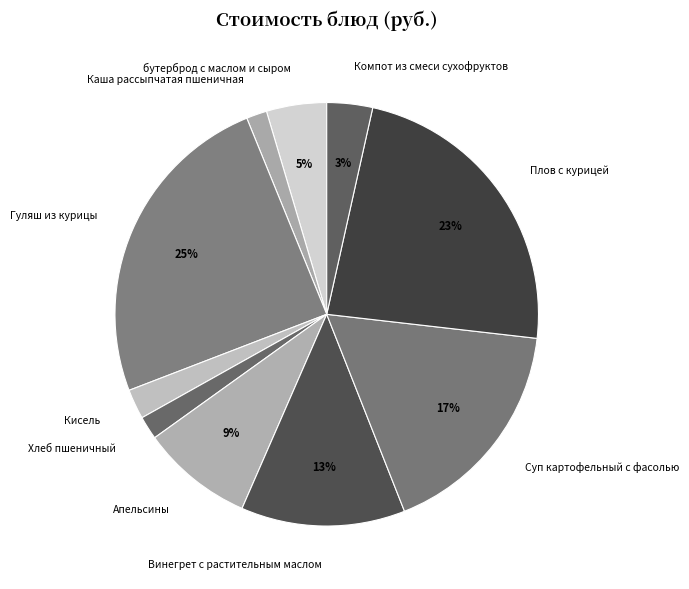

Does Компот из смеси сухофруктов represent more than half of the total?

No